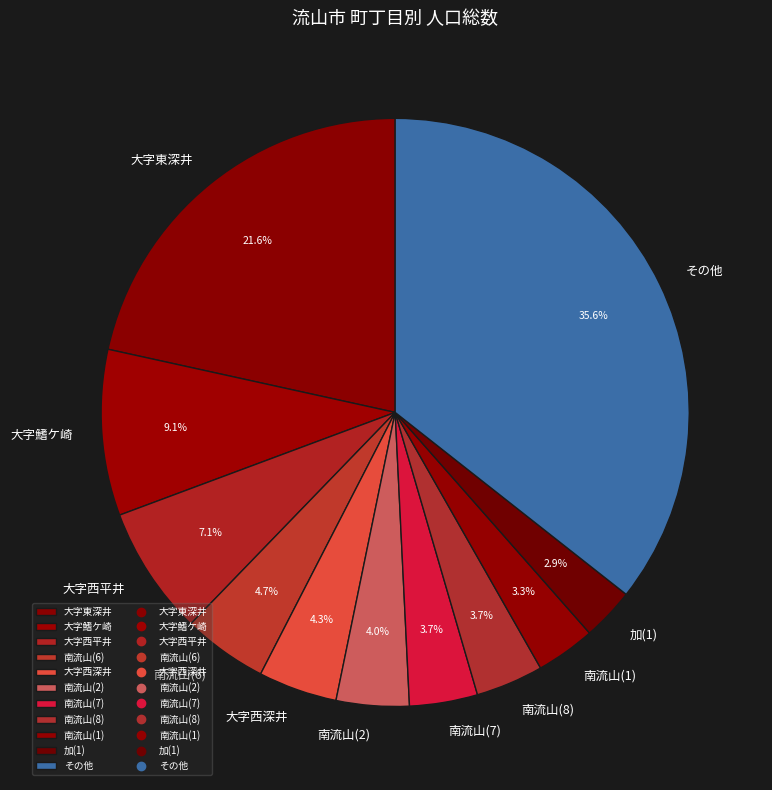

Between 大字鰭ケ崎 and その他, which is larger?

その他